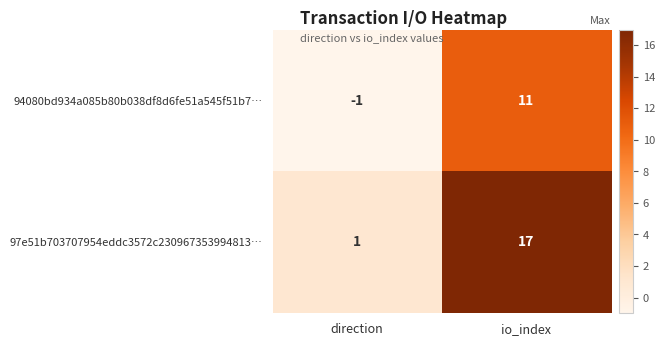

Which series has the widest spread of values?

97e51b703707954eddc3572c230967353994813…